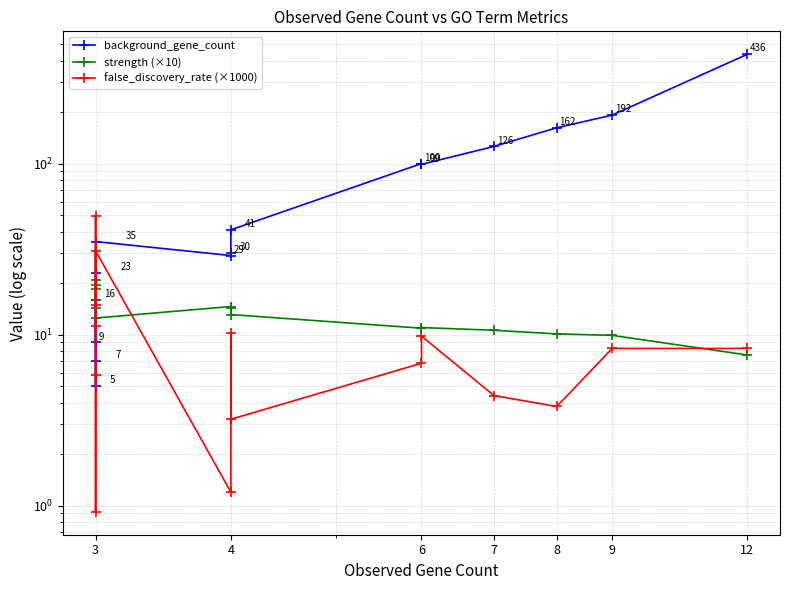

Between 9 and 3, which is larger?

9